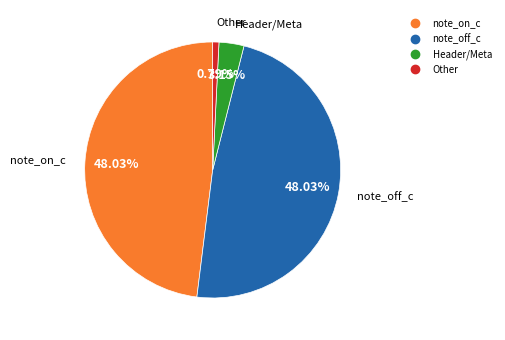

Does any single category account for the majority?

No